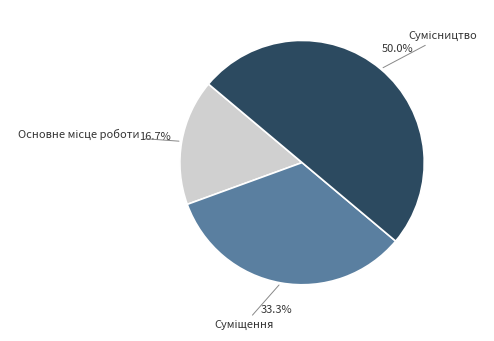

Is Сумісництво the majority of the pie?

No